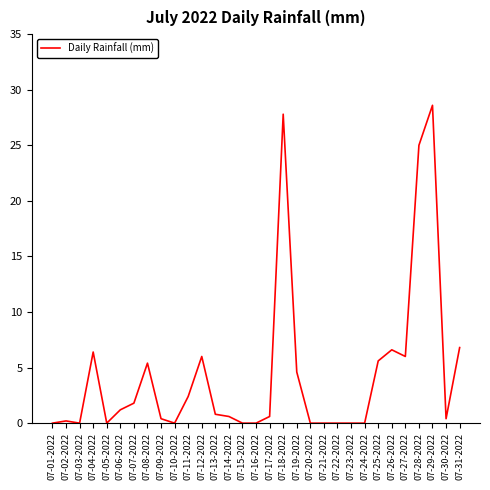

True or false: the data shows 28.6 at 07-29-2022.

True